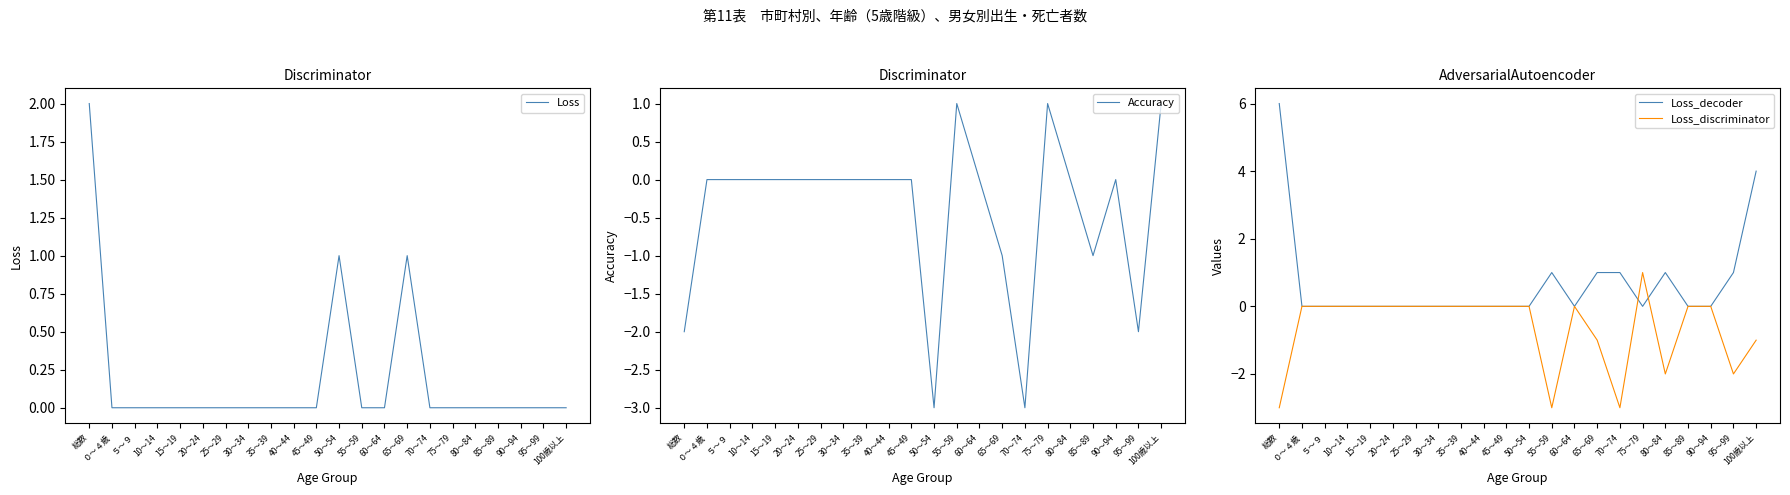

At which category is the sum across all series the highest?

100歳以上